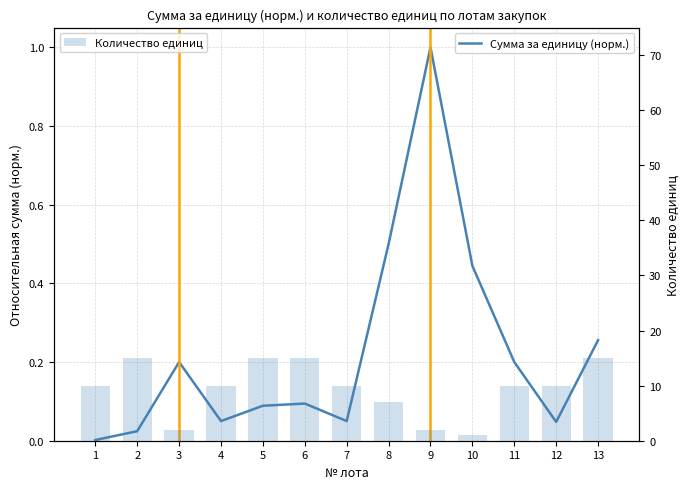

What value does the Количество единиц series have at 9?

2